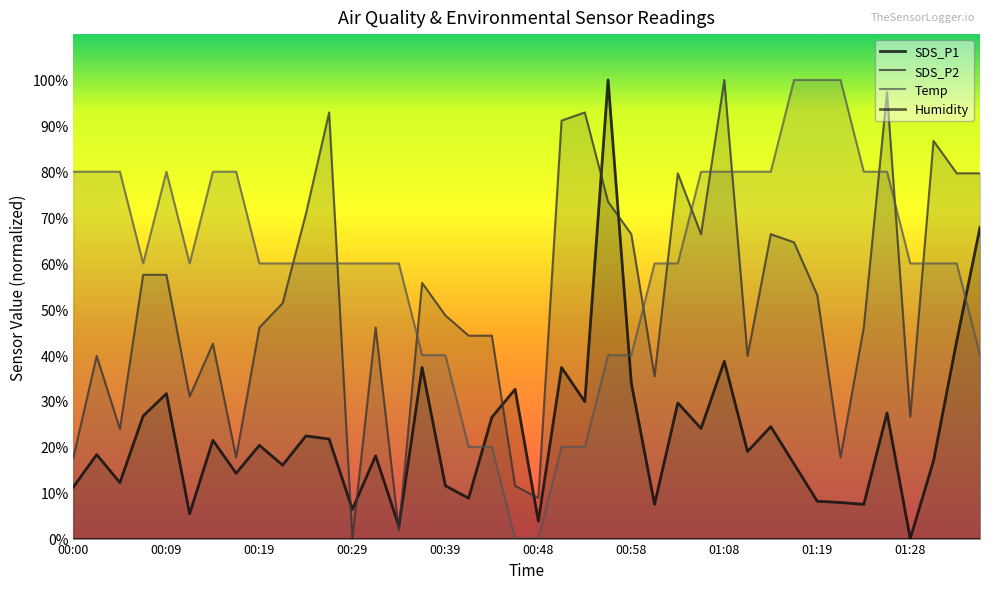

After their last crossing, which series has the higher values: Temp or SDS_P2?

SDS_P2